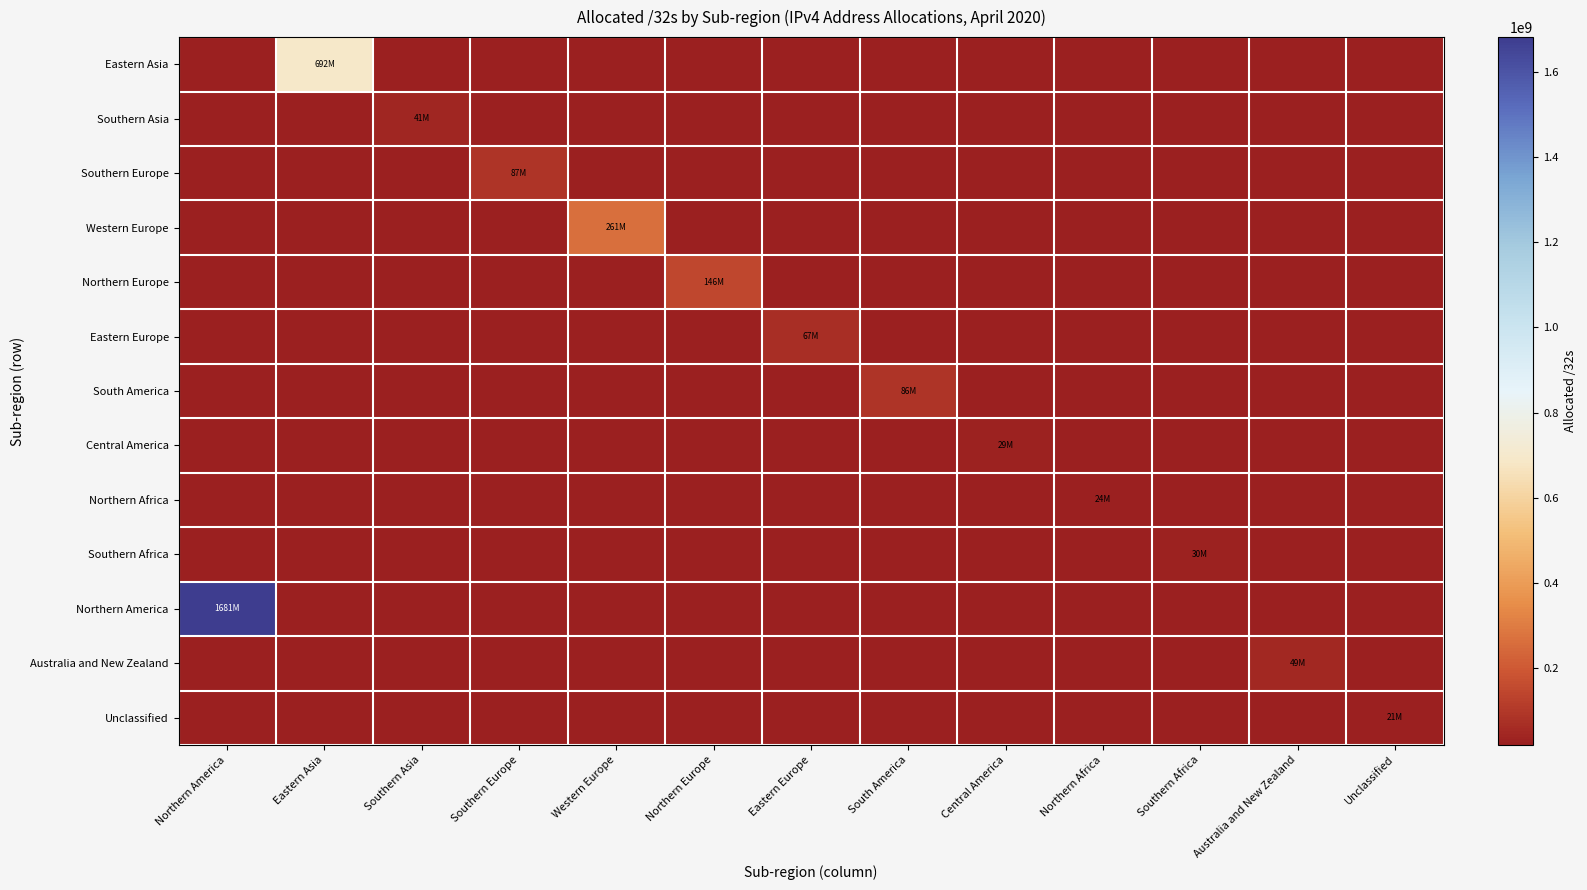

At how many categories does at least one series exceed 1185482949?

1